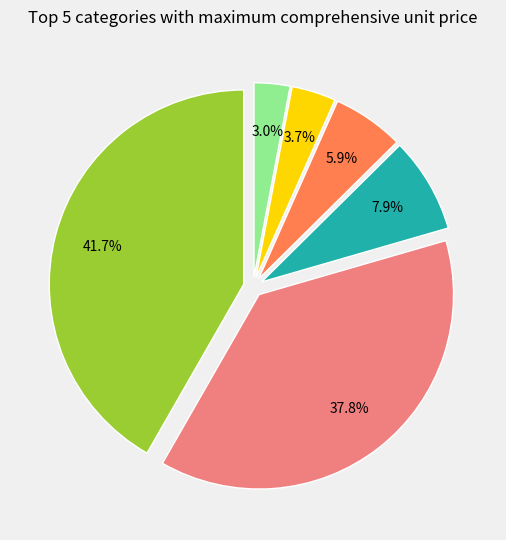

Is there a majority slice in this chart?

No